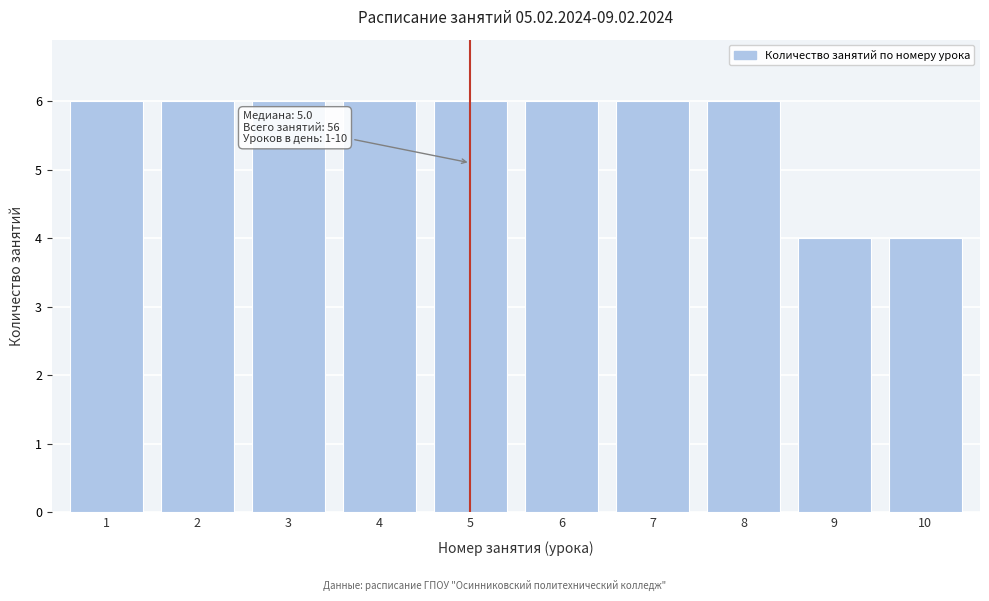

Reading left to right, list all the values displayed in this chart.

6	6	6	6	6	6	6	6	4	4